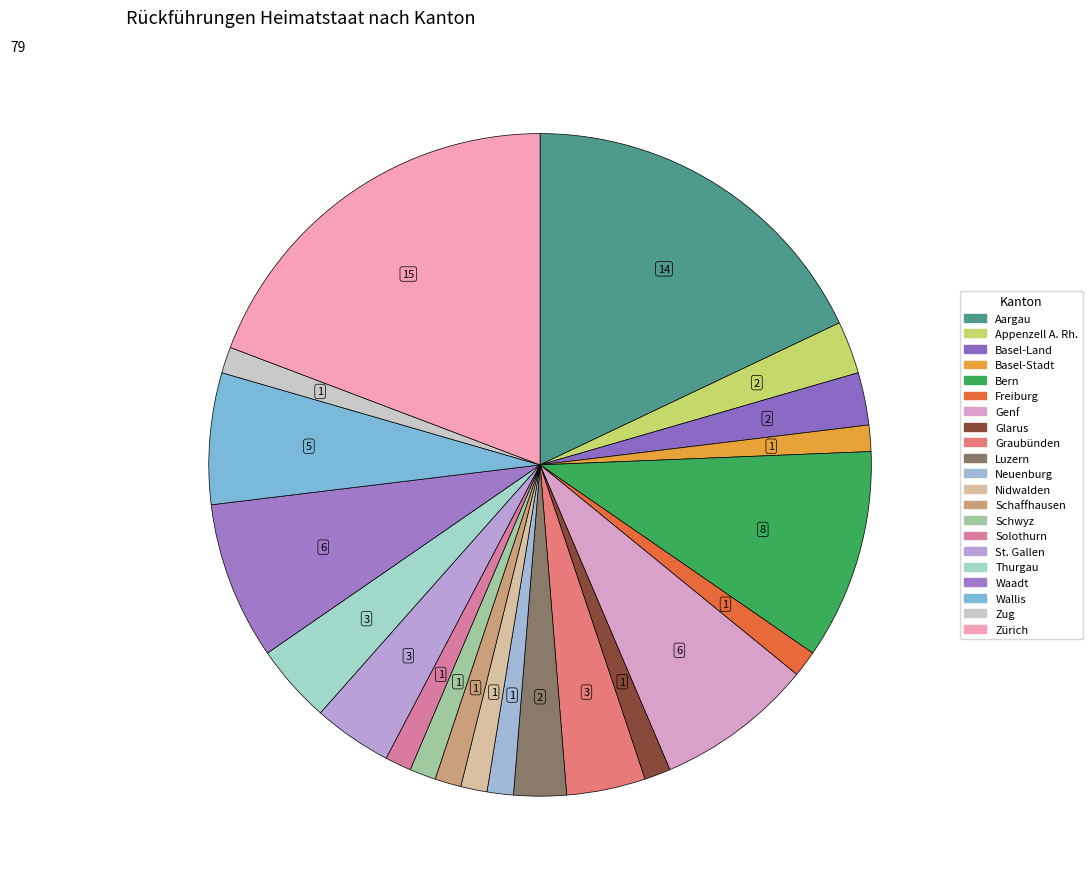

How many segments does this pie chart have?

21